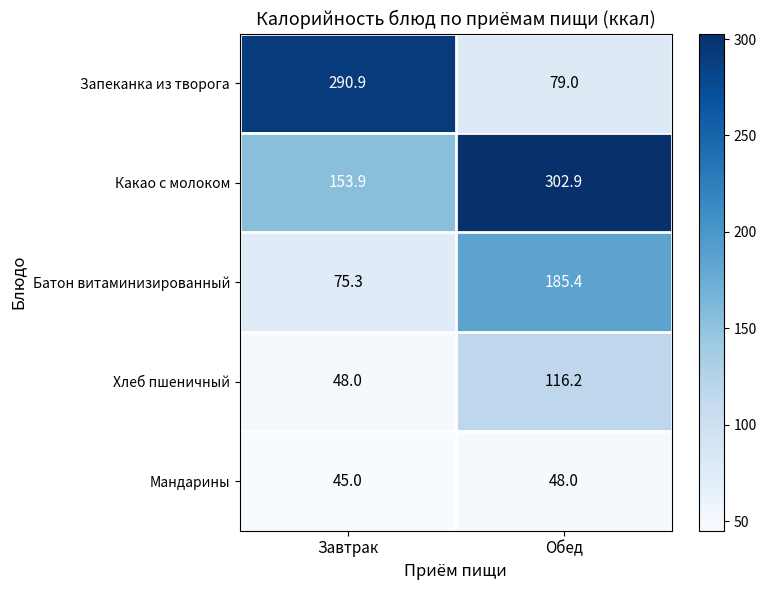

Which category has the lowest value across all series?

Завтрак